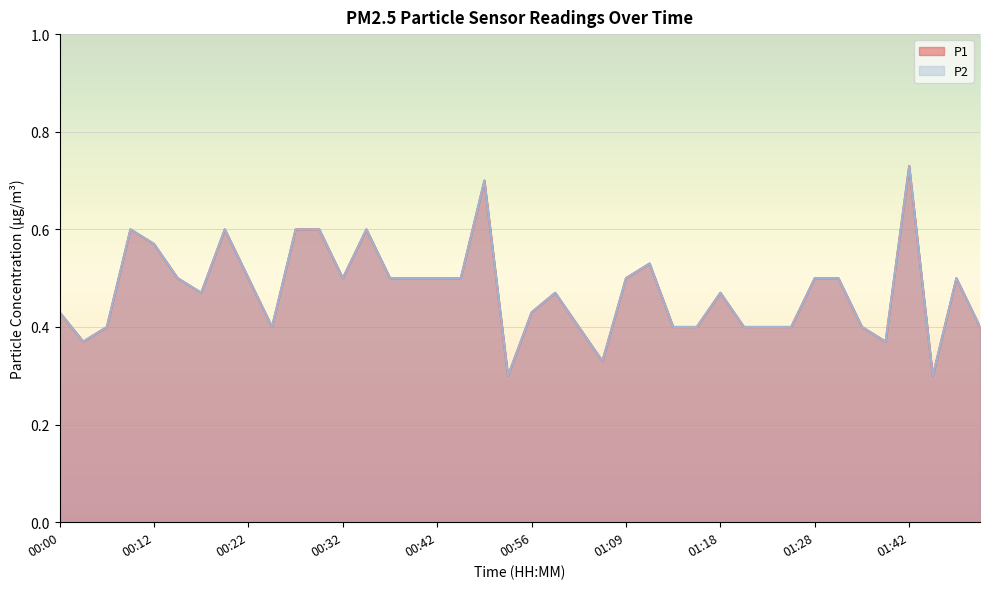

What is the average value of the P1 series?

0.5